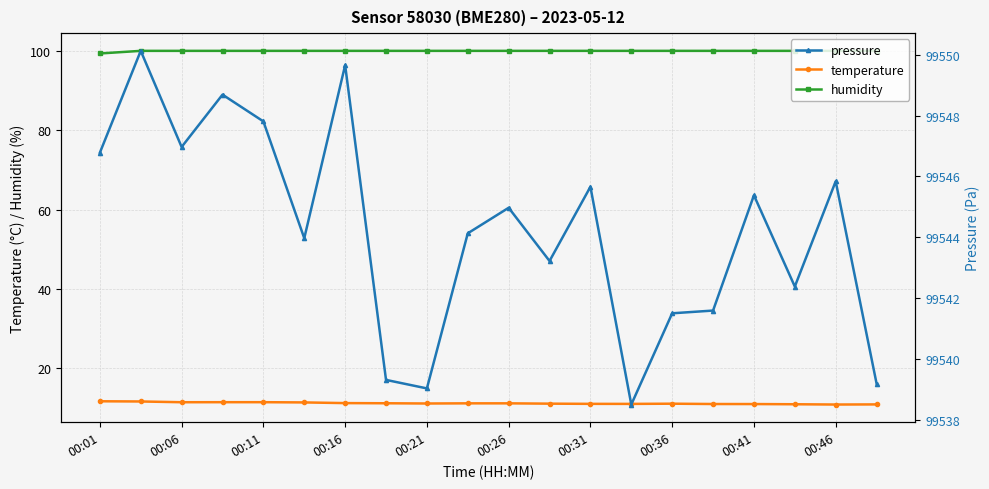

What is the lowest value of the pressure series?

99538.5